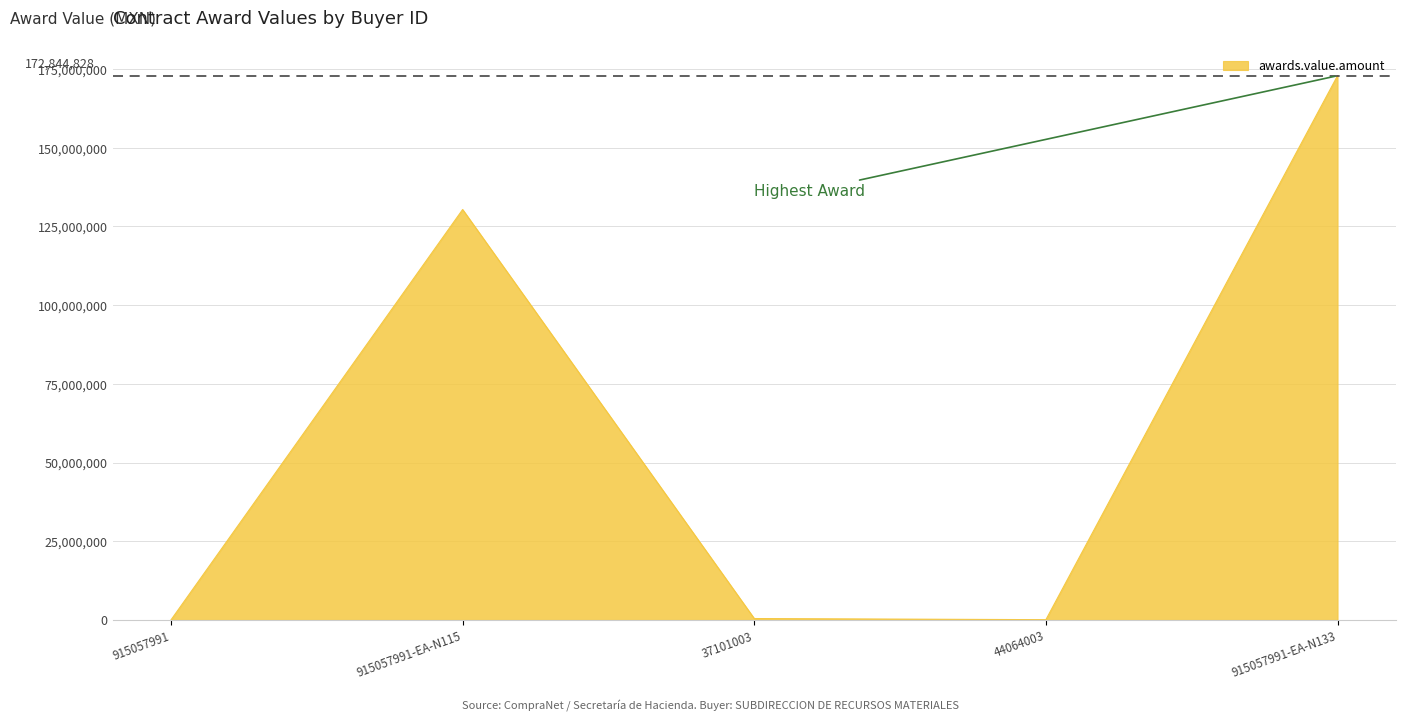

What is the greatest value displayed?

172844827.6